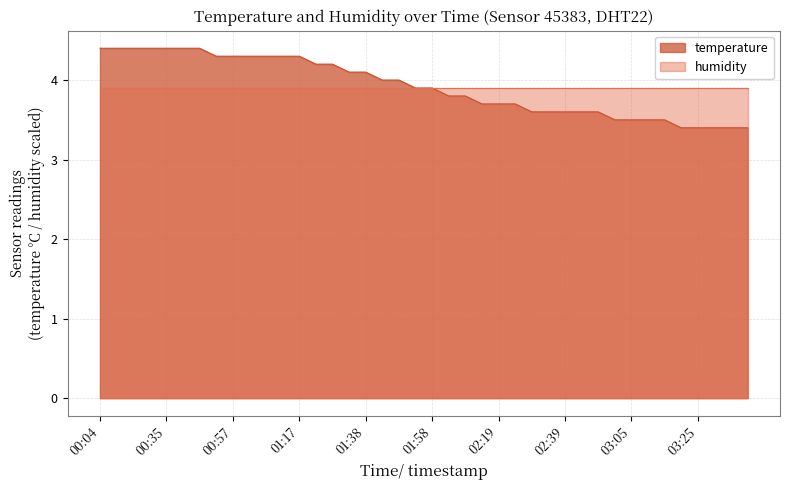

What is the label of the 21st point from the left?

01:58